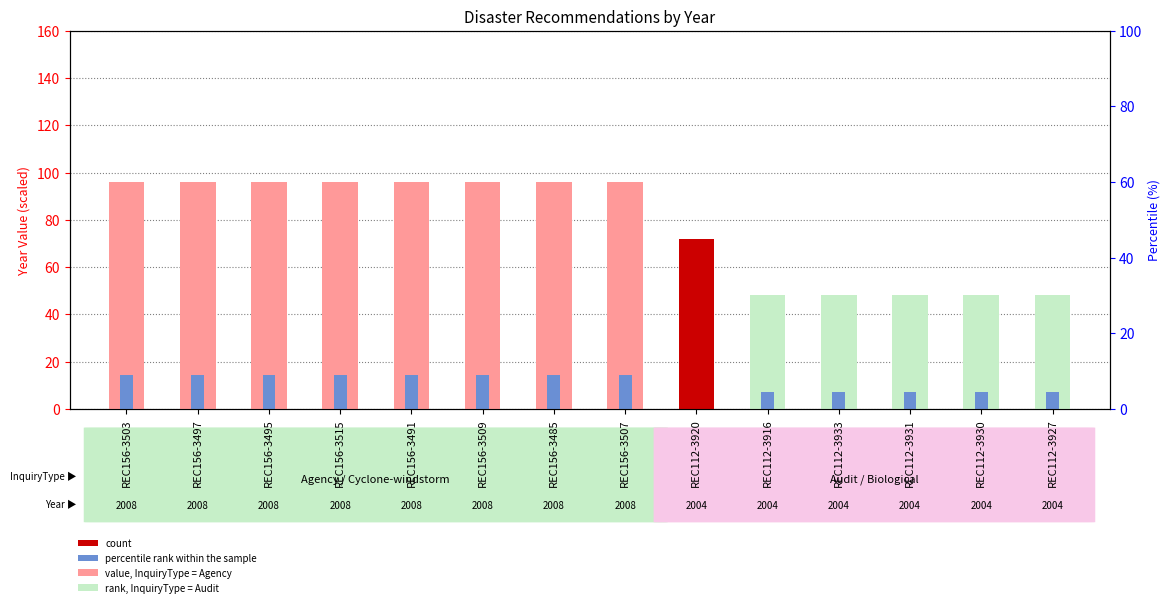

At which label is Year (scaled) closest to 72?

REC156-3503